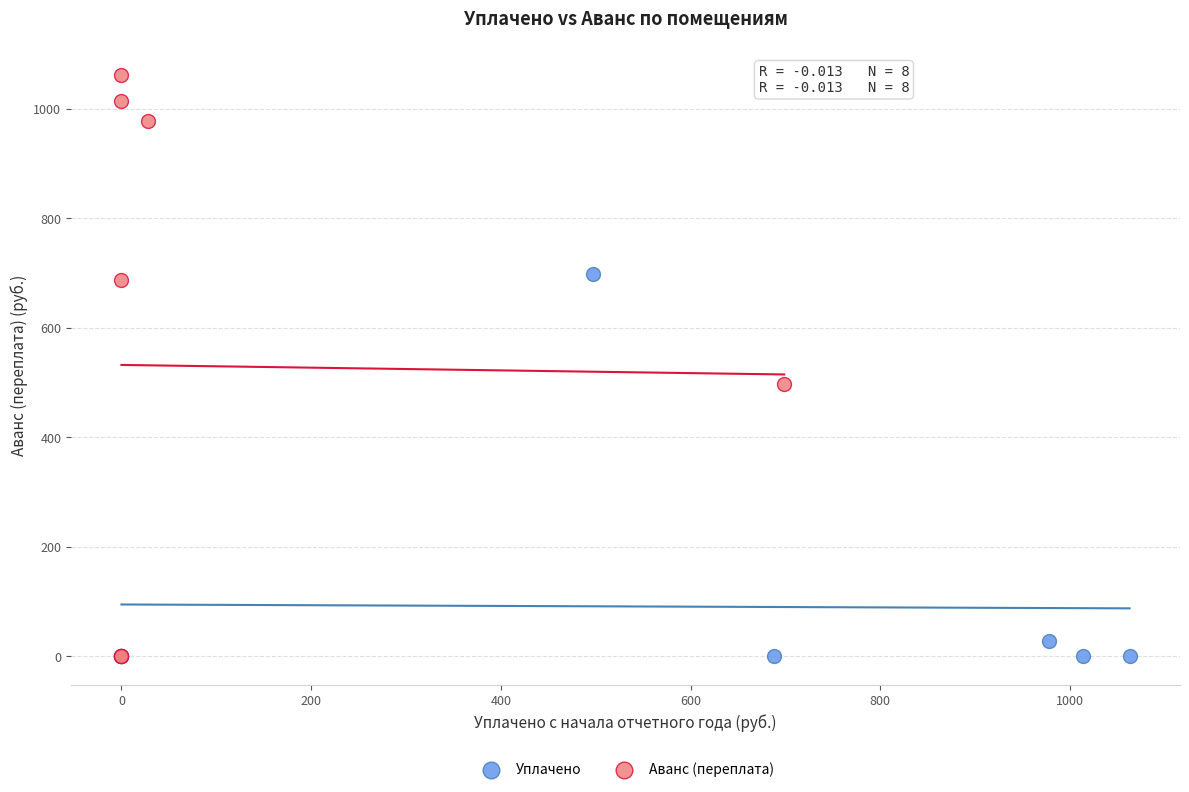

Which series contains the highest Y value?

Аванс (переплата)